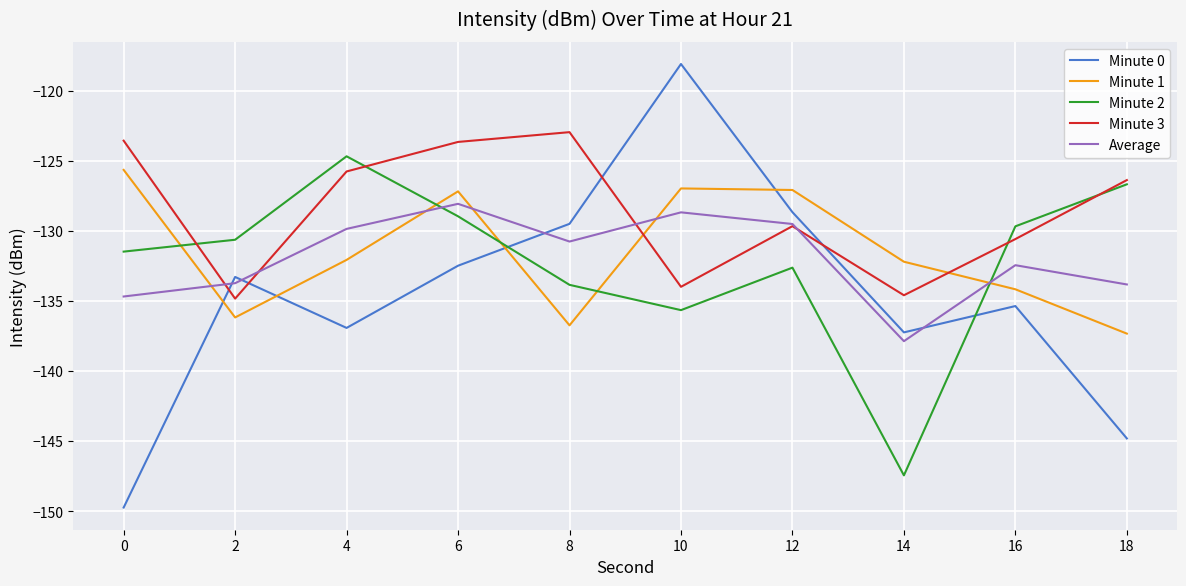

True or false: Minute 3 has a value of -193.3 at 8.

False